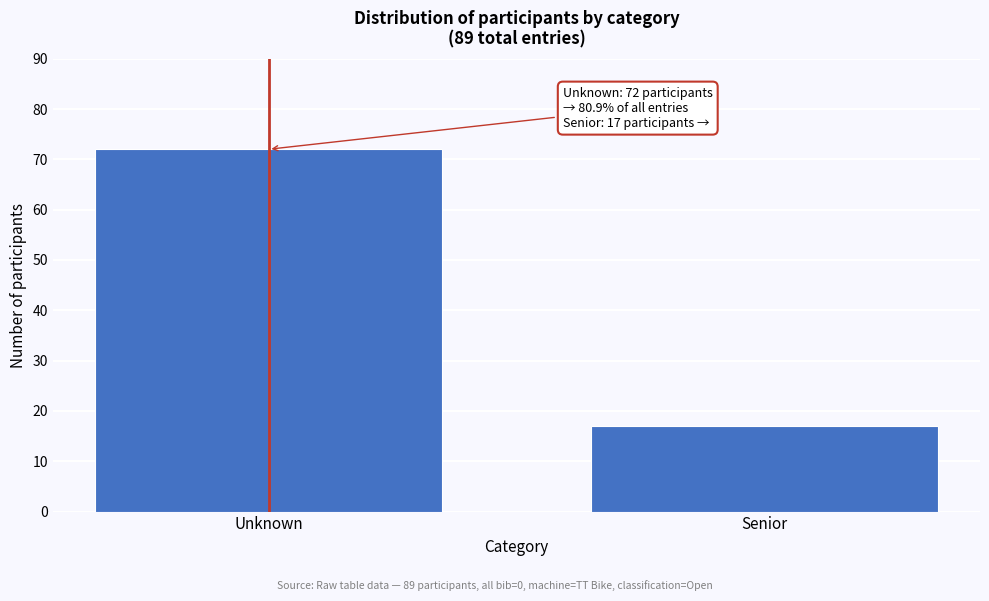

Reading left to right, list all the values displayed in this chart.

72	17